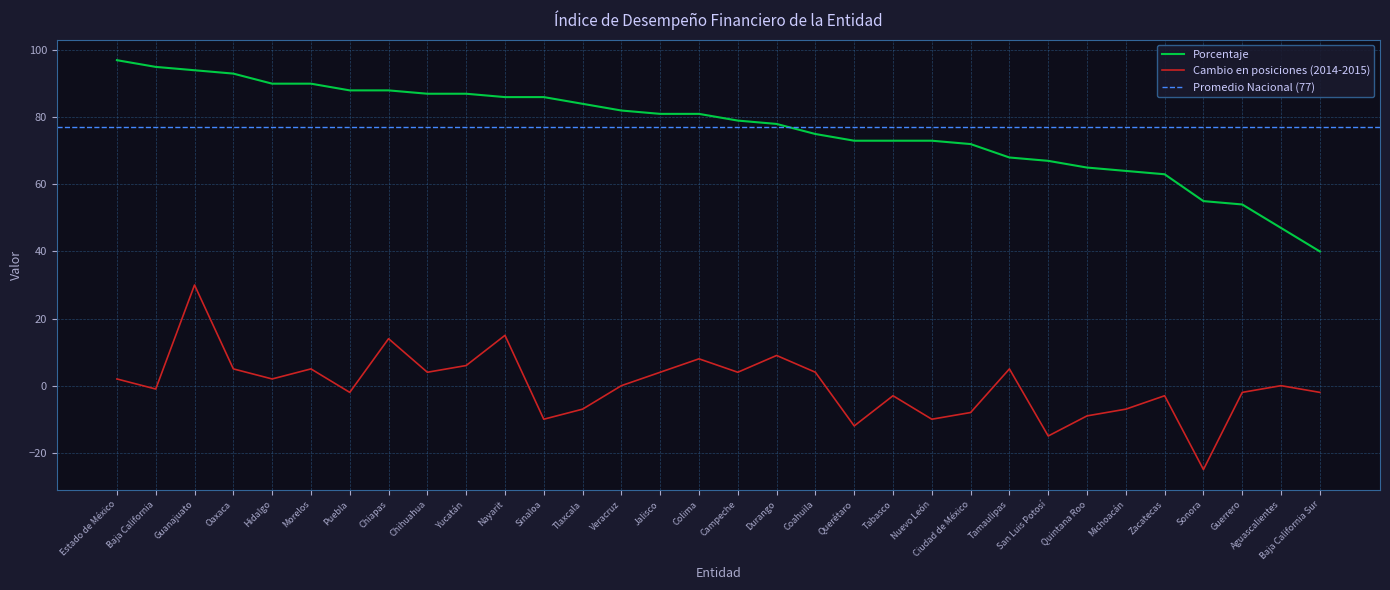

Is this an area chart (filled region under the line)?

No